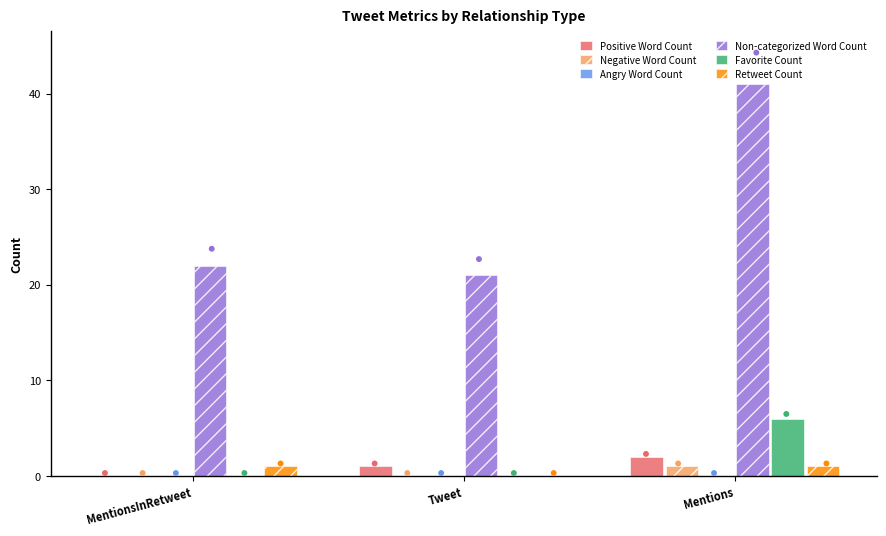

Which series has the largest total across all categories?

Non-categorized Word Count